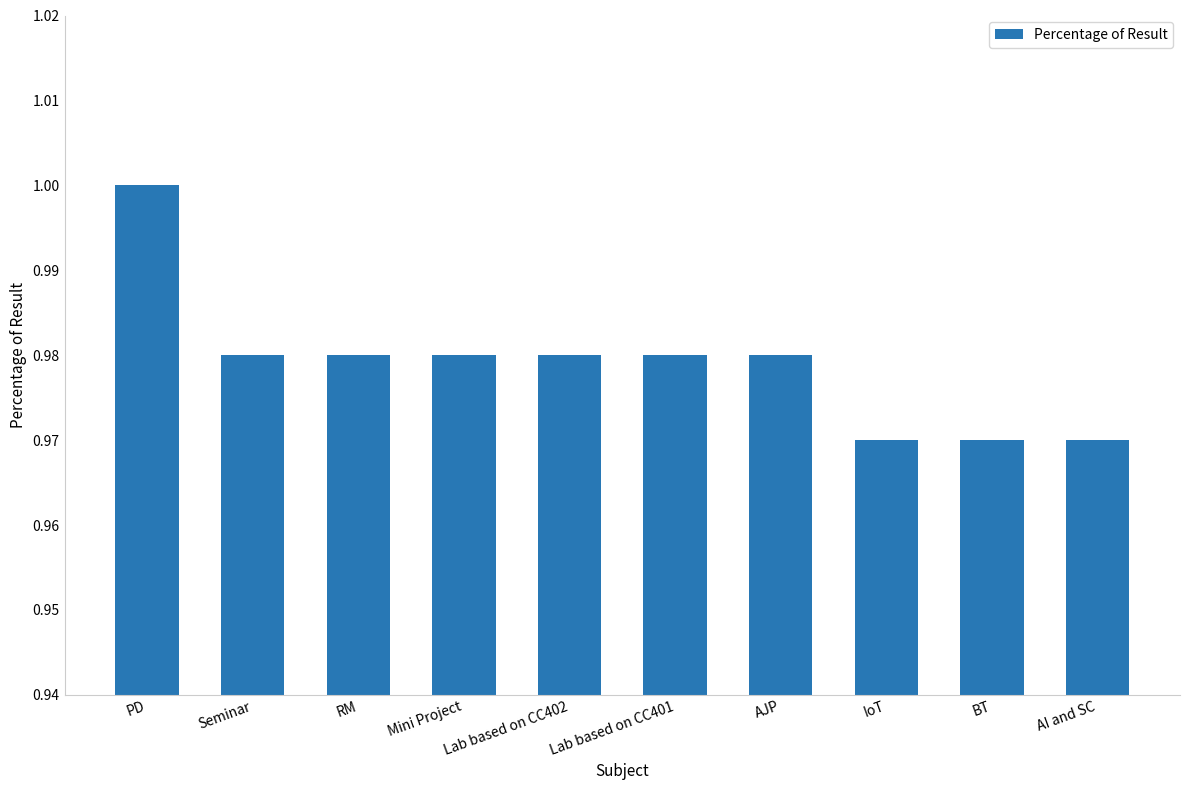

Which has a higher value, Mini Project or BT?

Mini Project